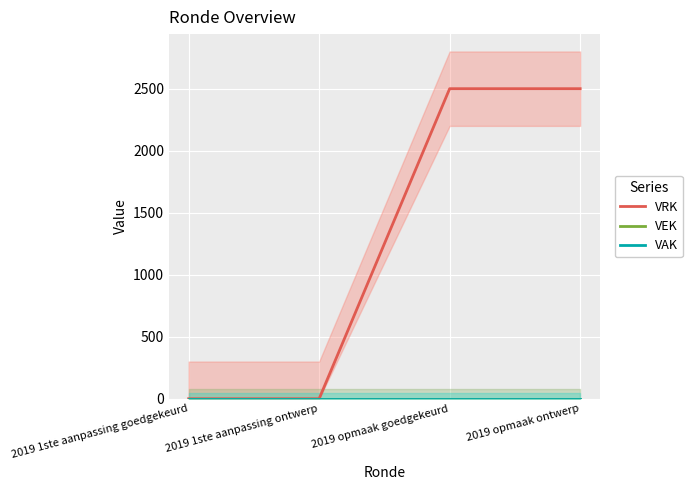

Rank the categories by VEK value from lowest to highest.

2019 1ste aanpassing goedgekeurd, 2019 1ste aanpassing ontwerp, 2019 opmaak goedgekeurd, 2019 opmaak ontwerp